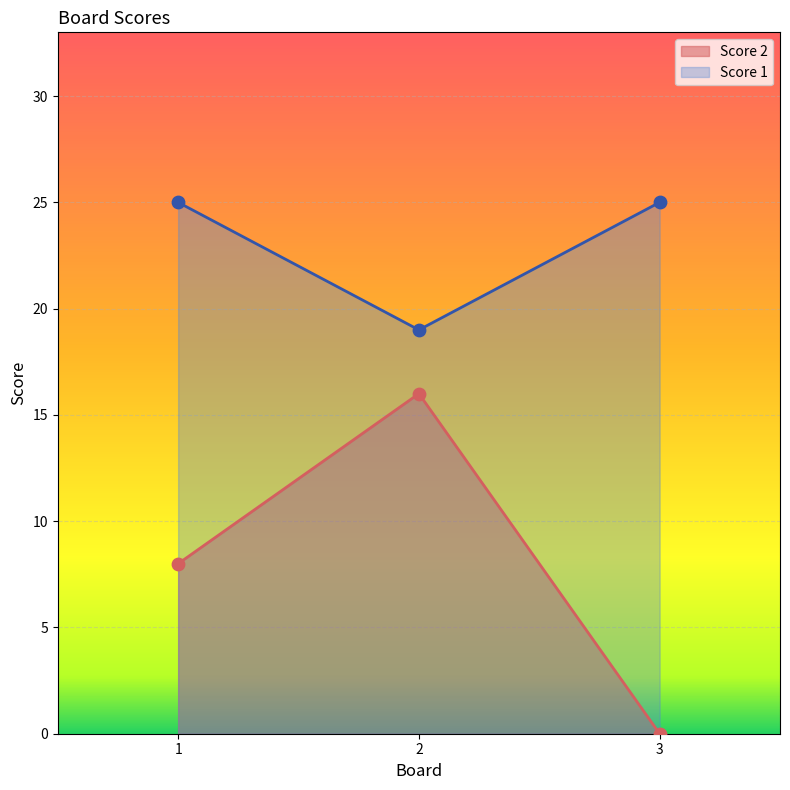

At how many categories does at least one series exceed 13?

3